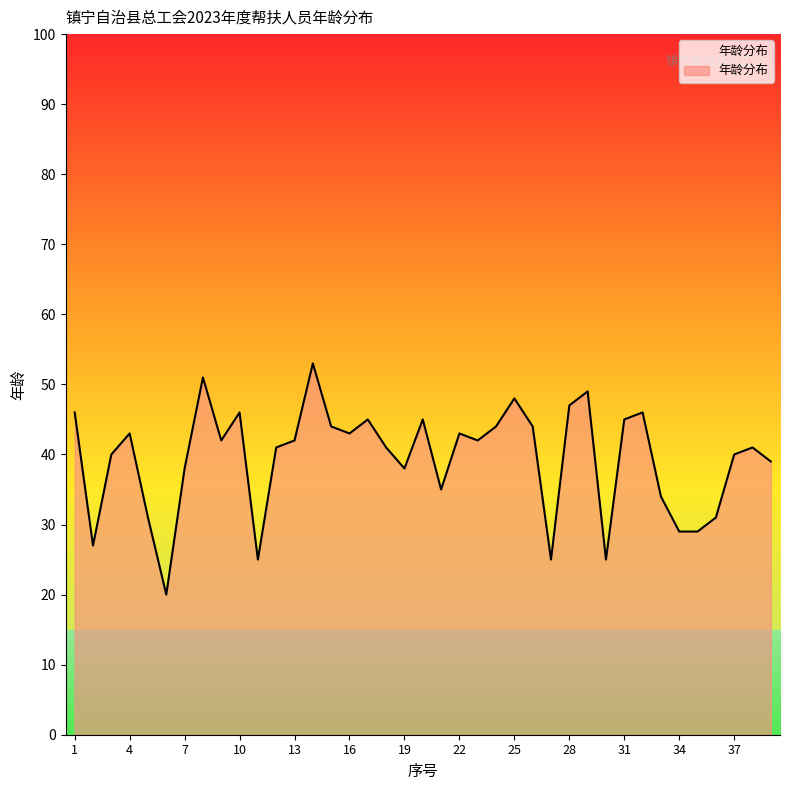

What is the smallest value displayed?

20